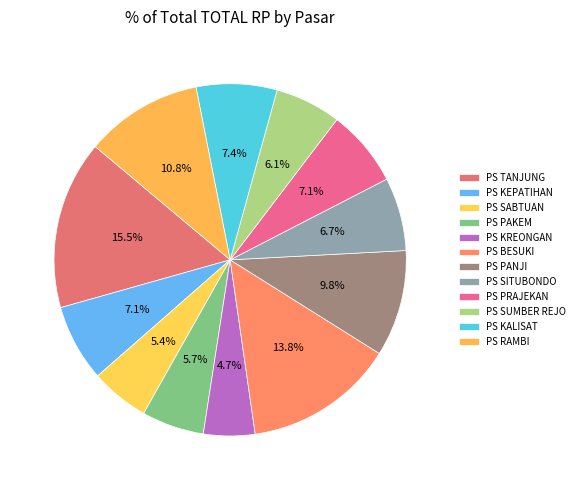

To the nearest percent, what percentage of the pie is PS PAKEM?

6%